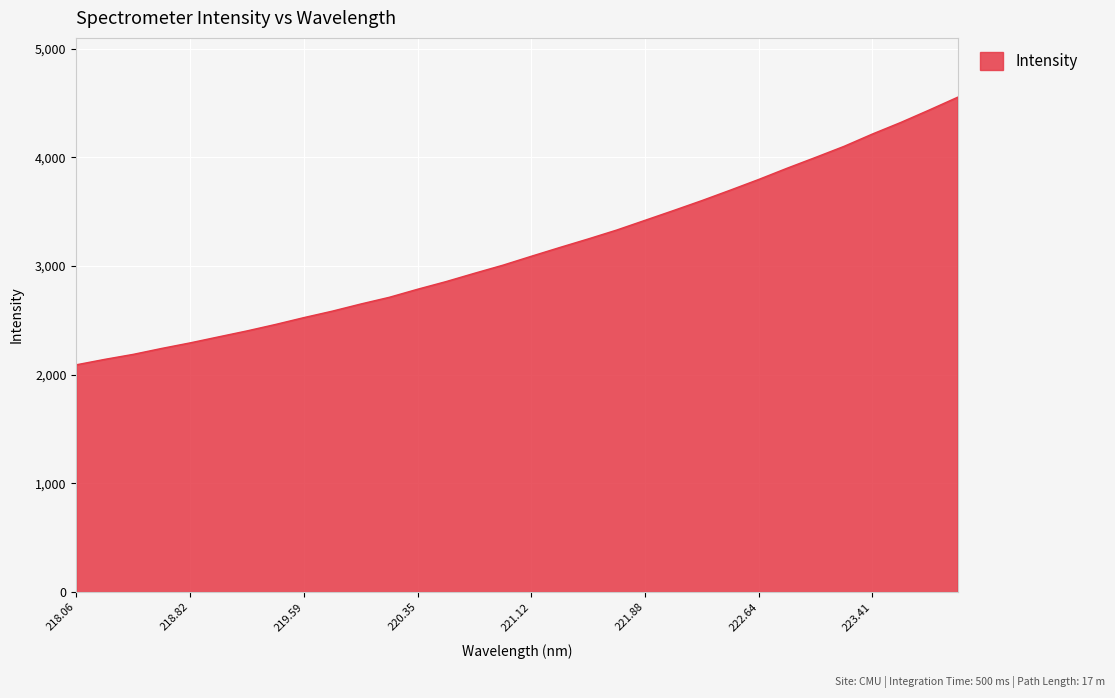

What is the minimum value shown in the chart?

2091.6